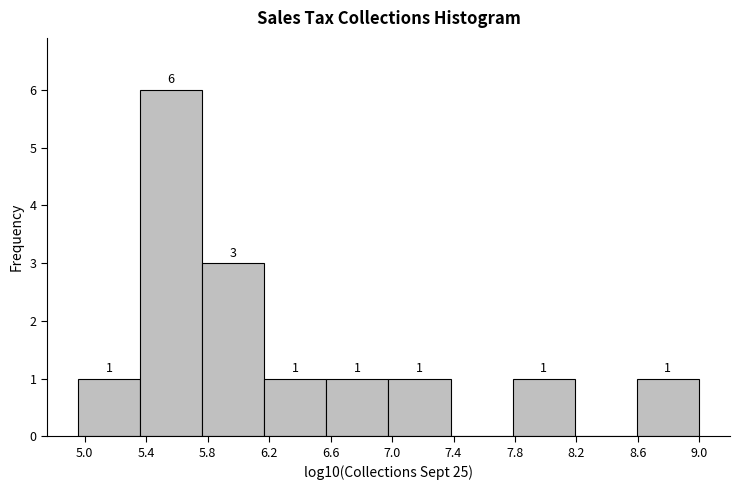

Over which range of the x-axis is the bar tallest?

5.35 to 5.75